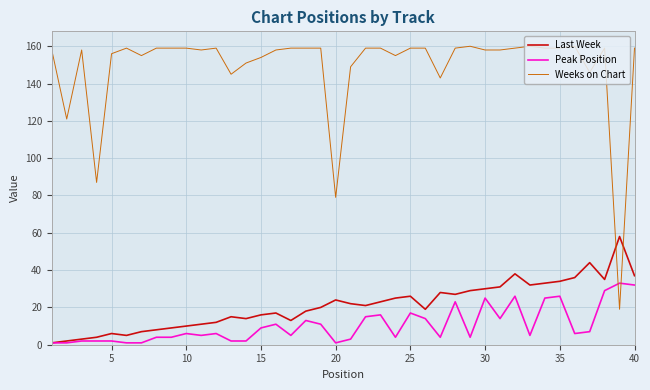

Which series ends up on top after the final intersection of Weeks on Chart and Last Week?

Weeks on Chart